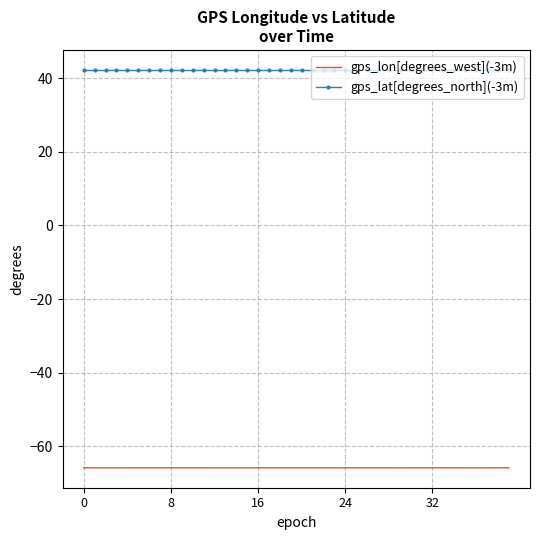

True or false: gps_lat[degrees_north](-3m) and gps_lon[degrees_west](-3m) intersect in this chart.

False